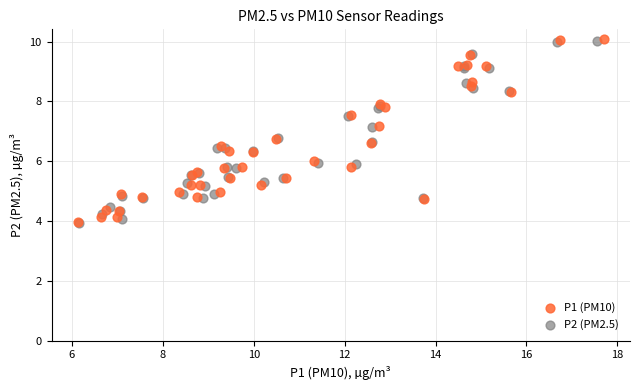

Which series has the widest spread of Y values?

P1 (PM10)